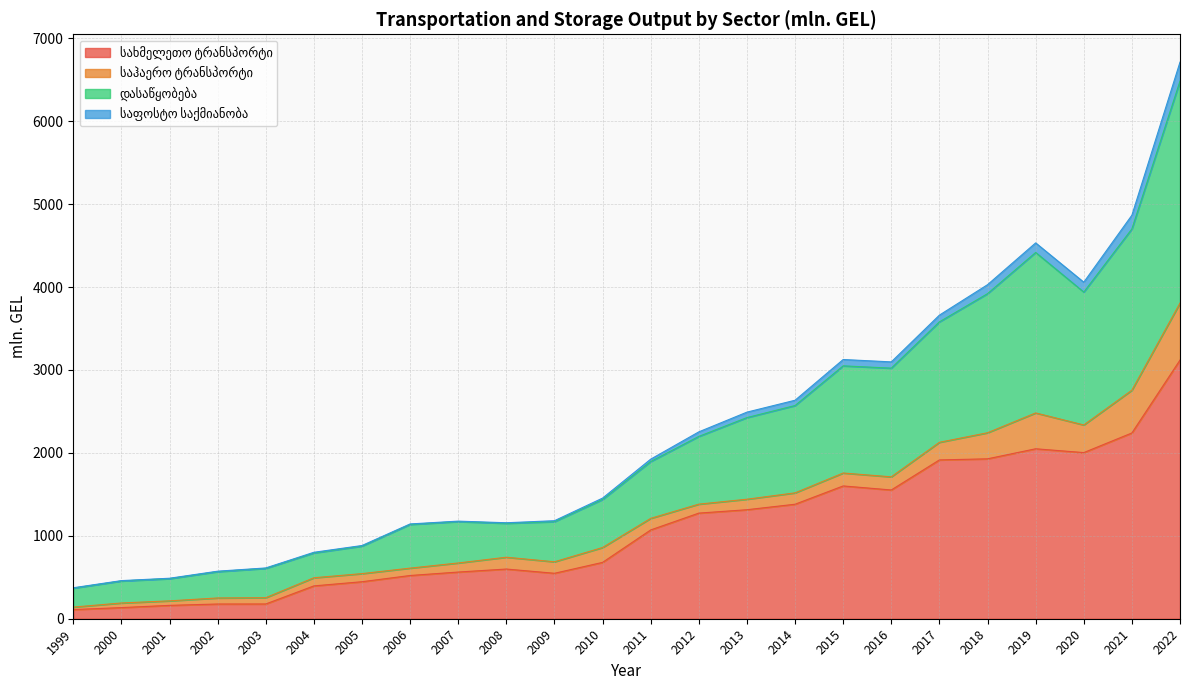

Is the value of სახმელეთო ტრანსპორტი at 2005 greater than the value of დასაწყობება at 2017?

No